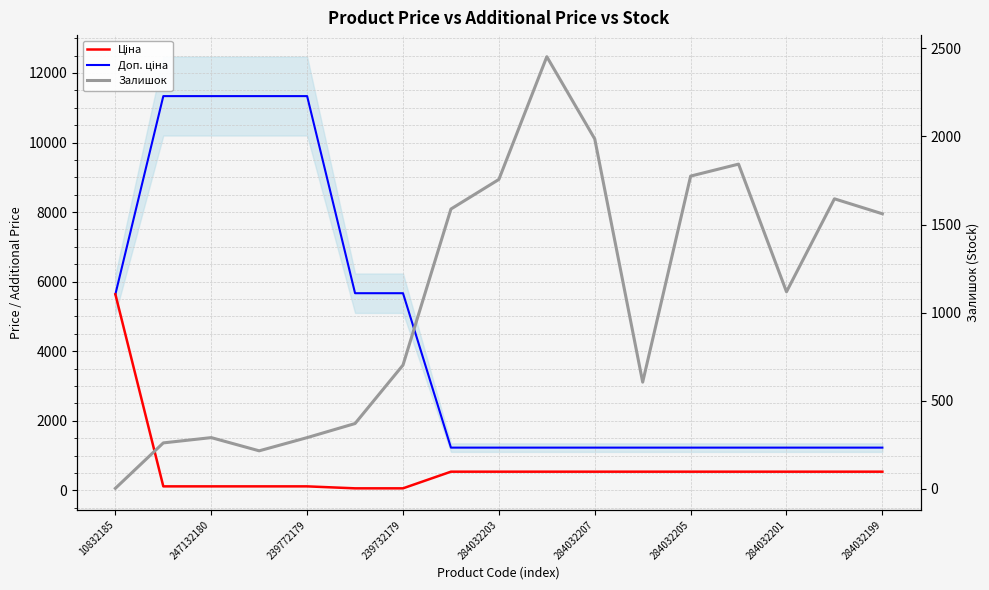

True or false: Ціна and Доп. ціна intersect in this chart.

False